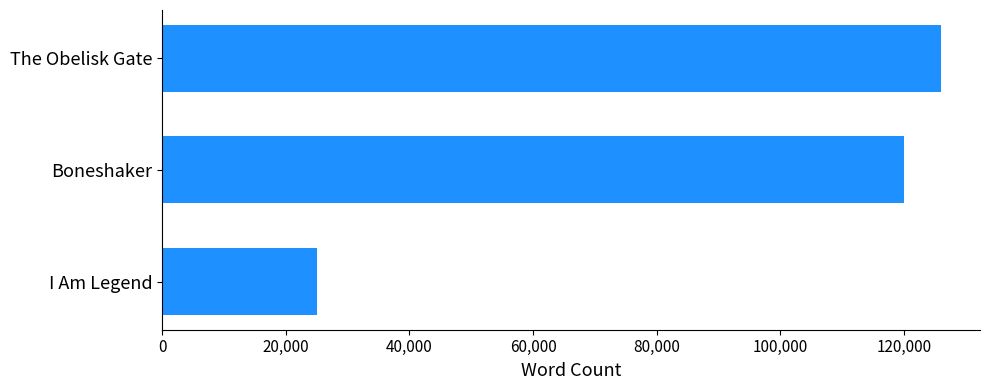

Is it true that the value at The Obelisk Gate is 74458?

False